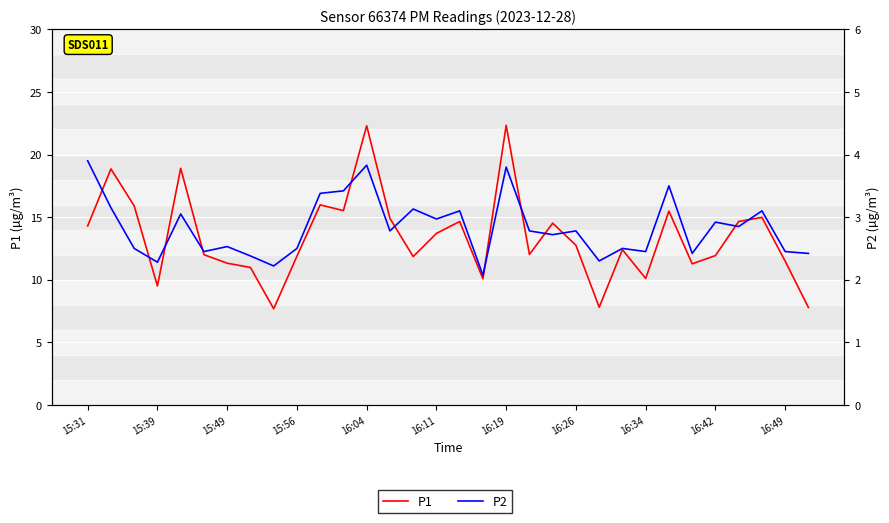

List the labels in order of P2 value, largest first.

15:31, 12, 18, 25, 11, 16:49, 15:39, 14, 16, 29, 16:04, 15, 27, 28, 13, 19, 21, 20, 16:19, 15:49, 16:42, 23, 16:11, 24, 30, 26, 31, 16:26, 22, 15:56, 16:34, 17